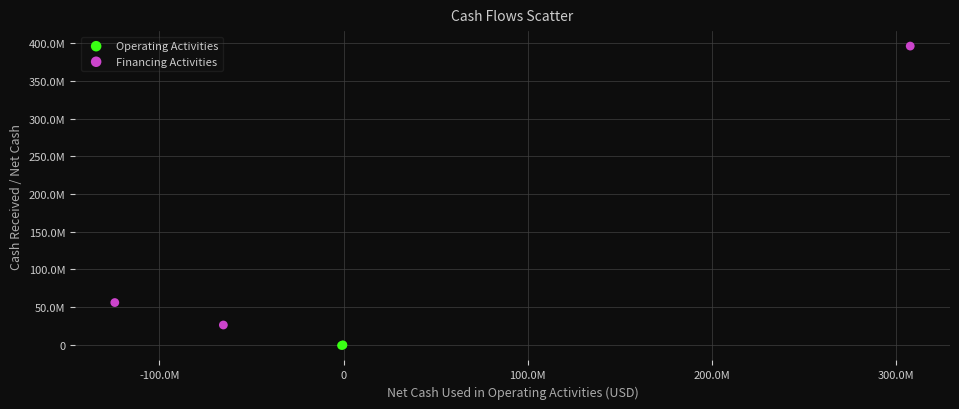

What are all the series names shown in the legend?

Operating Activities, Financing Activities